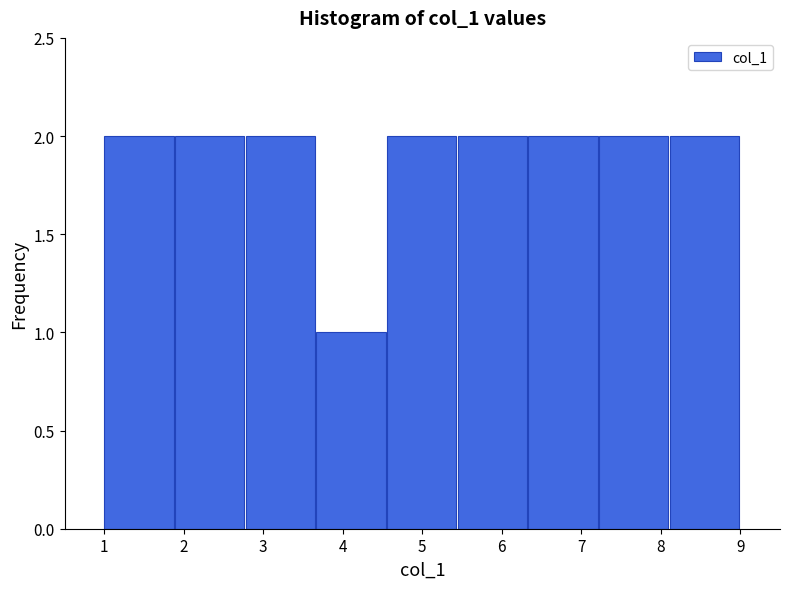

Reading left to right, transcribe this chart: for each bar, give the range it covers on the x-axis and its height. Neither the bar edges nor the heights are printed on the chart, so give them approximately, as read against the axes.

1.0 to 1.9: 2
1.9 to 2.8: 2
2.8 to 3.7: 2
3.7 to 4.6: 1
4.6 to 5.4: 2
5.4 to 6.3: 2
6.3 to 7.2: 2
7.2 to 8.1: 2
8.1 to 9.0: 2